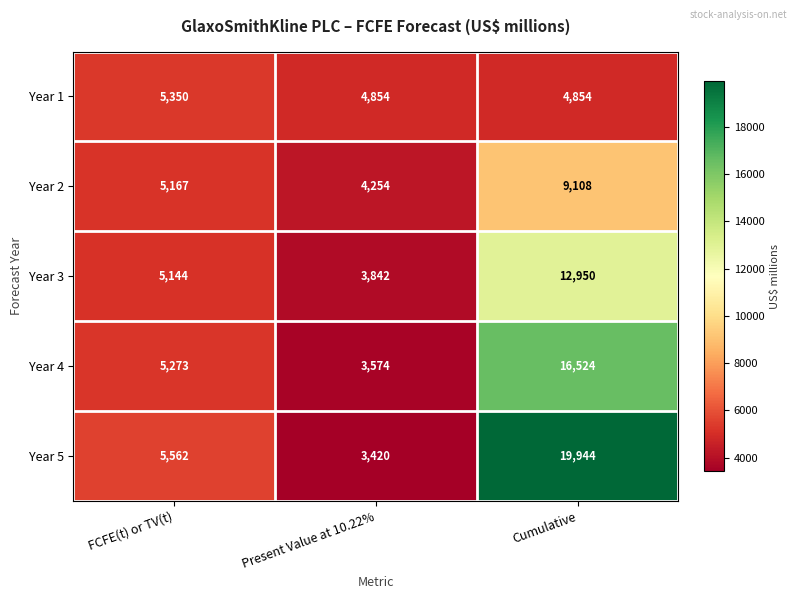

The value of Year 4 at FCFE(t) or TV(t) is 5273. True or false?

True